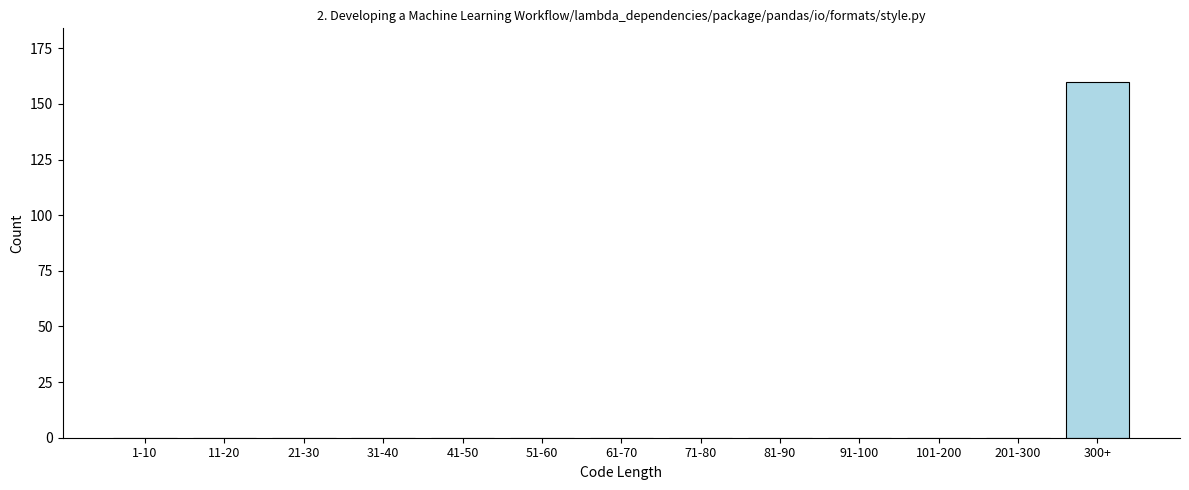

Reading left to right, transcribe all the data shown in this chart.

1-10=0	11-20=0	21-30=0	31-40=0	41-50=0	51-60=0	61-70=0	71-80=0	81-90=0	91-100=0	101-200=0	201-300=0	300+=160